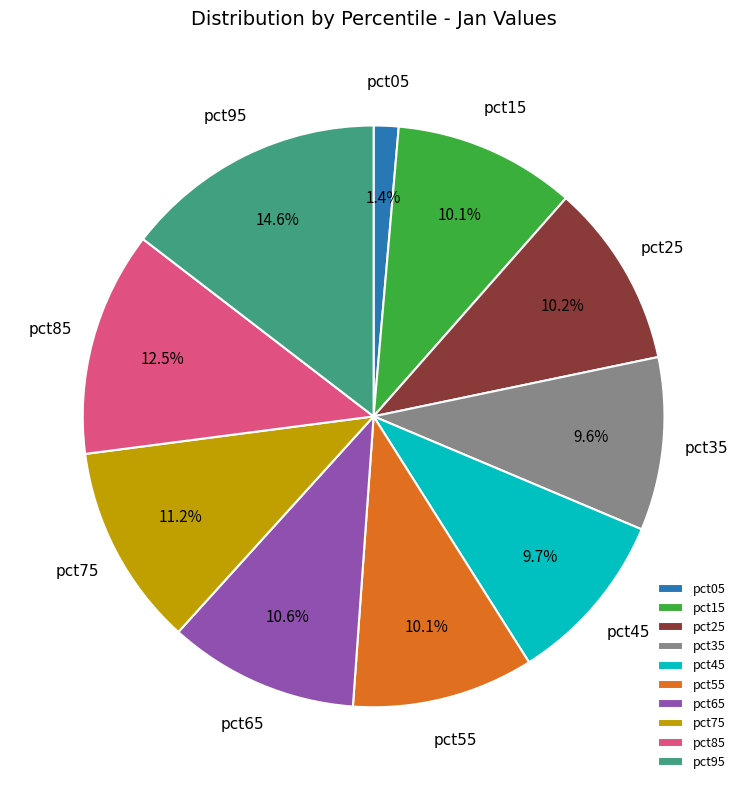

Is there a majority slice in this chart?

No